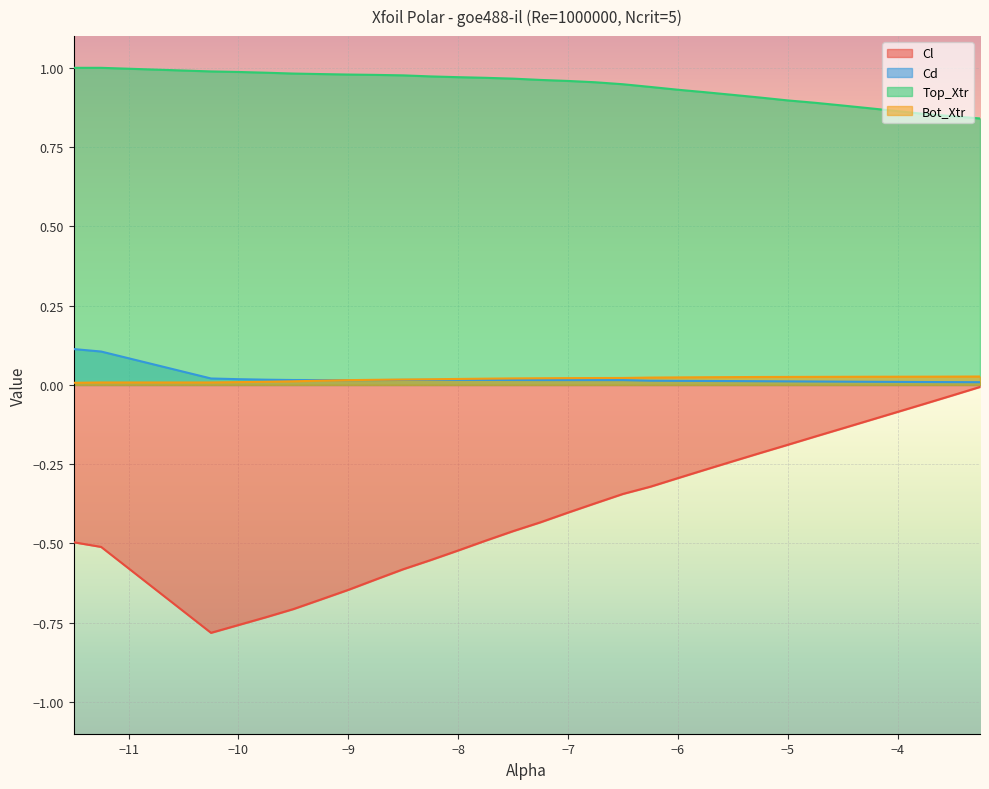

Read the Top_Xtr value at -7.25.

1.0